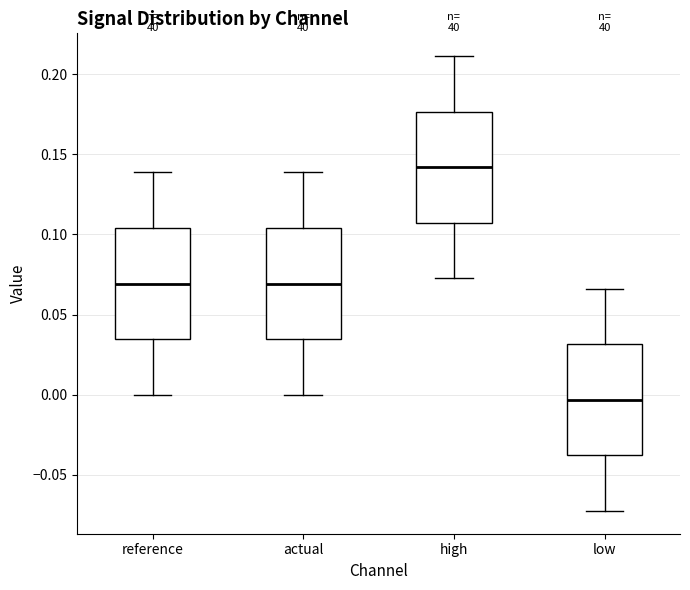

Reading left to right, transcribe this box plot: for each box, give where its median line is, the range the box spans, and where its two whiskers end, as read against the y-axis. The values are not printed on the chart, so give them approximately, as read against the axis.

reference: median 0.070, box 0.035 to 0.105, whiskers 0.000 to 0.140
actual: median 0.070, box 0.035 to 0.105, whiskers 0.000 to 0.140
high: median 0.140, box 0.105 to 0.175, whiskers 0.075 to 0.210
low: median -0.005, box -0.040 to 0.030, whiskers -0.075 to 0.065